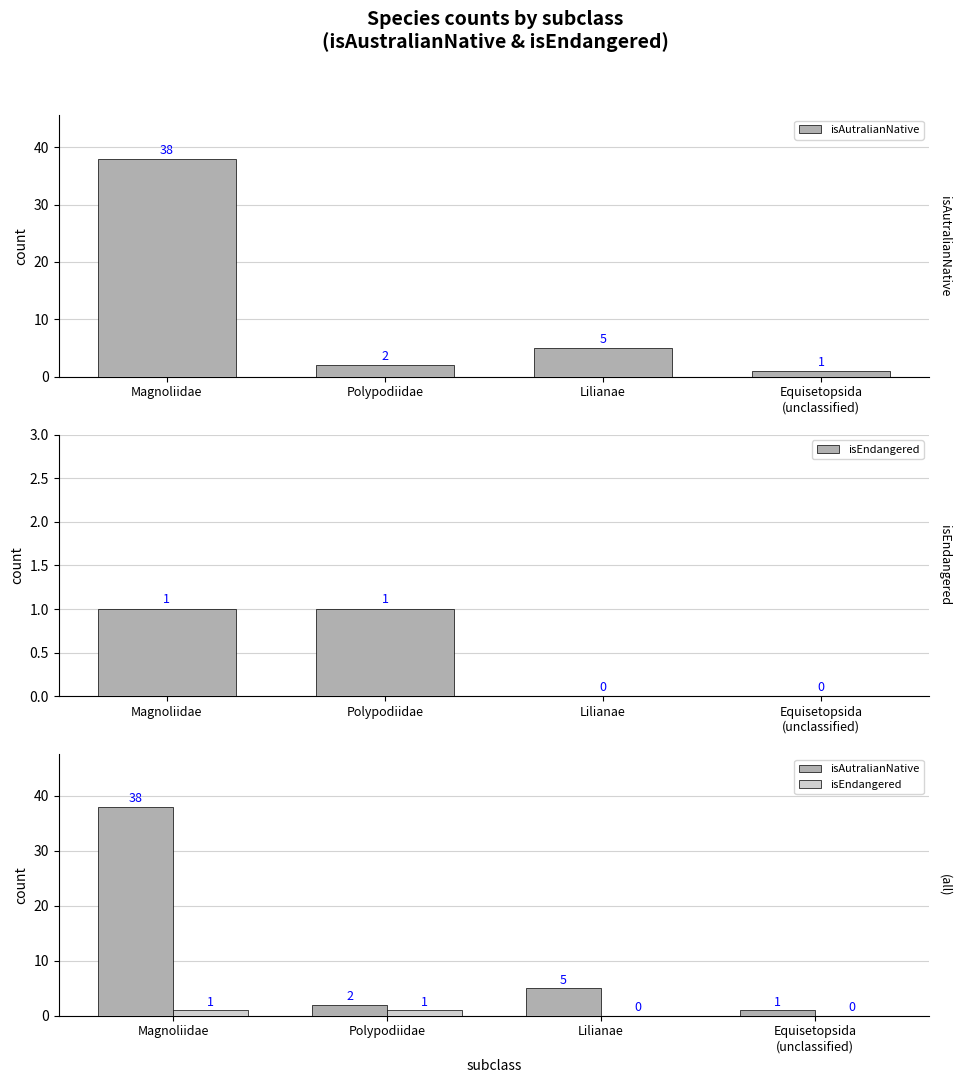

Which category has the highest value in the isEndangered series?

Magnoliidae